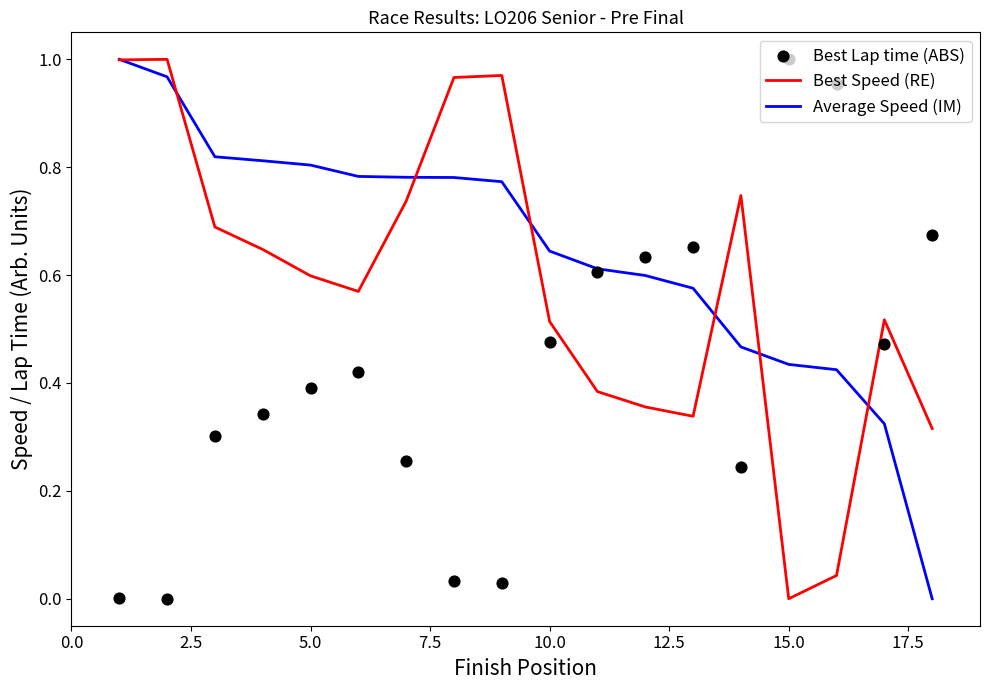

Which series has the widest spread of Y values?

Average Speed (IM)